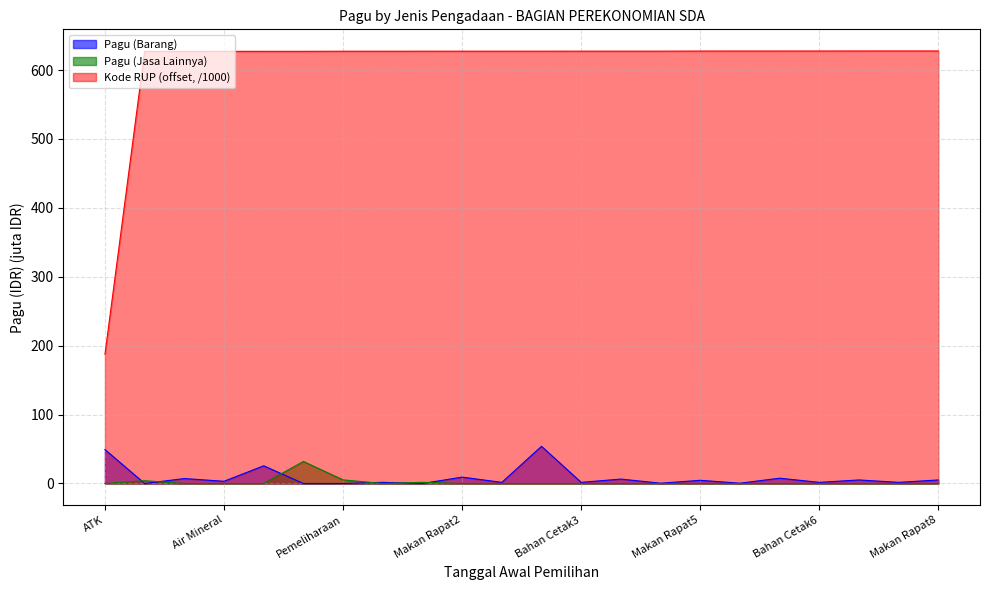

What is the highest value of the Pagu (Barang) series?

54.0